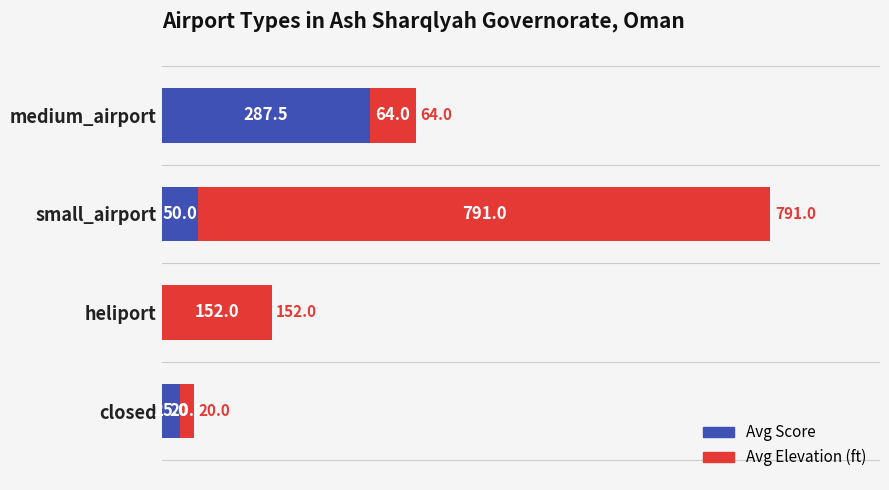

True or false: Avg Score has a value of 287.5 at medium_airport.

True